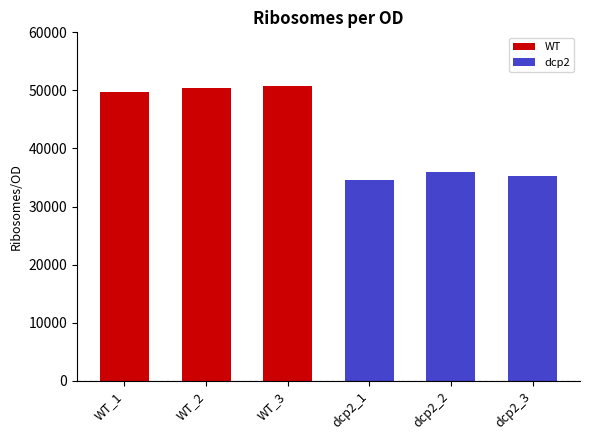

What is the average value?

42761.3